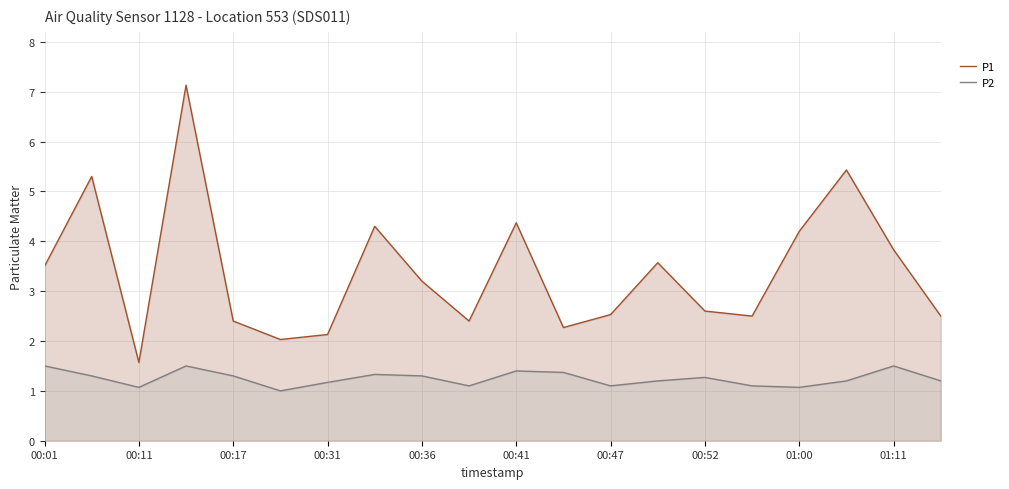

What is the difference between the maximum and minimum values in the P1 series?

5.6